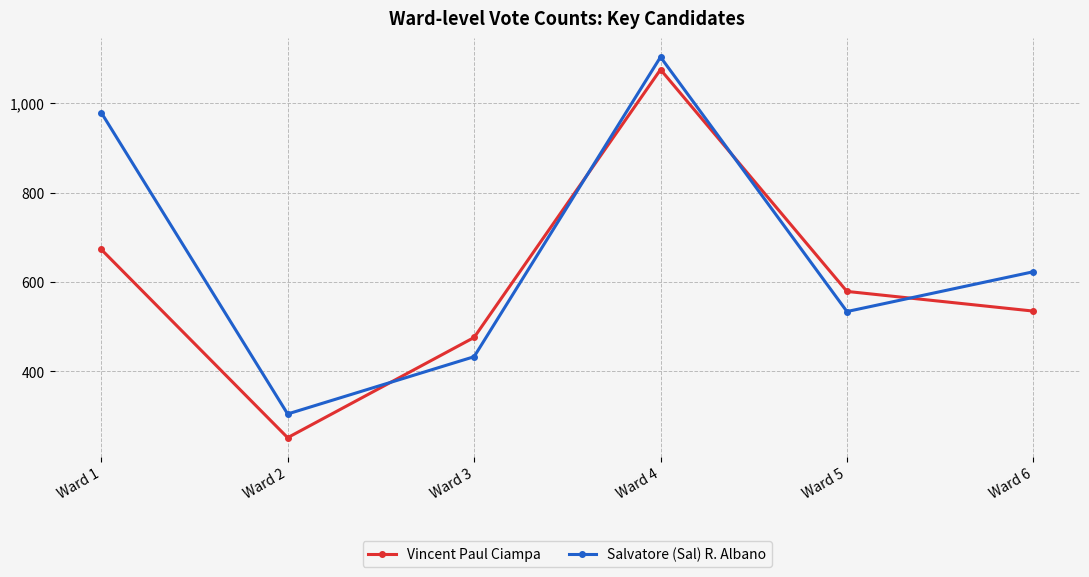

What is the value of the Salvatore (Sal) R. Albano point at the 1st from the left?

979